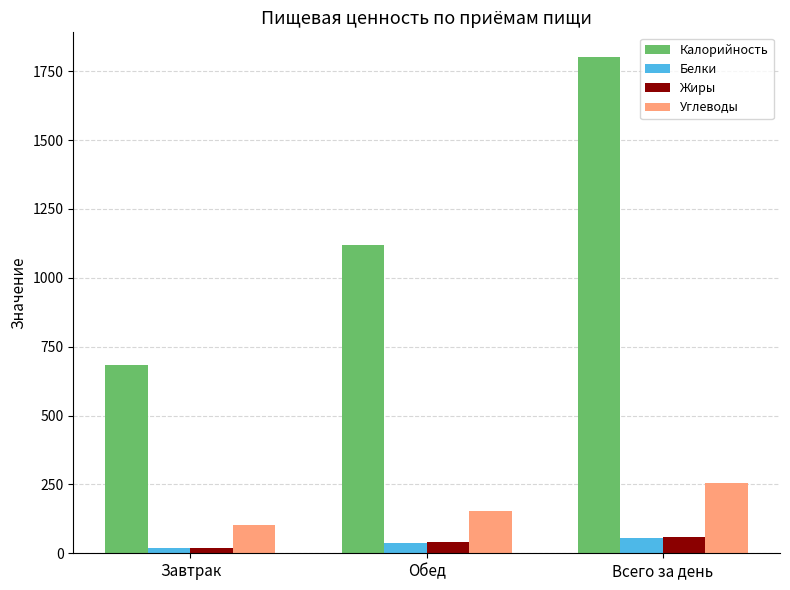

List the labels in order of Углеводы value, smallest first.

Завтрак, Обед, Всего за день